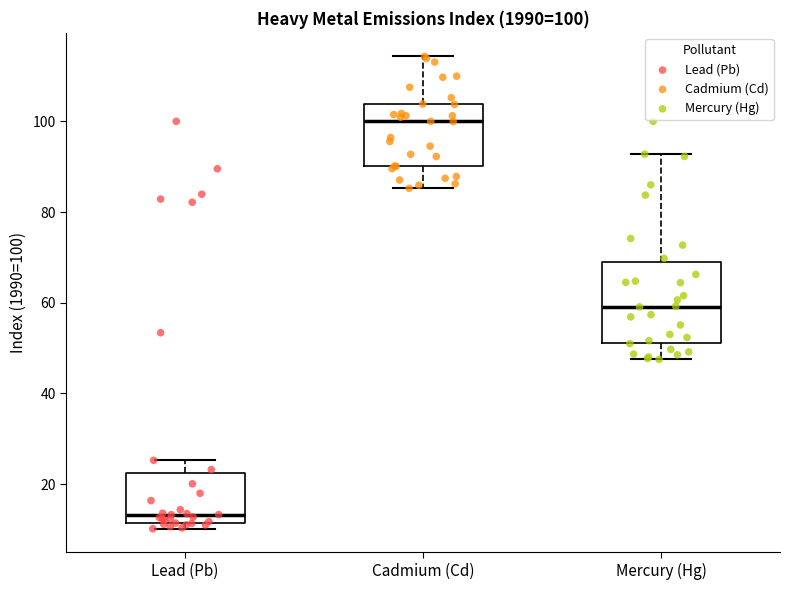

Comparing the boxes themselves (not the whiskers), which one is the tallest?

Mercury (Hg)